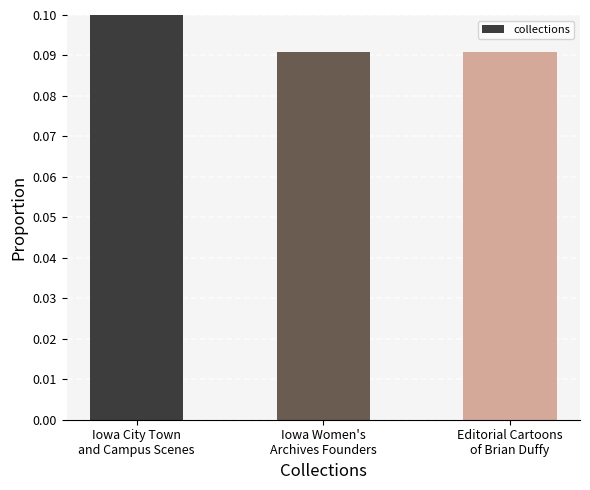

Count the number of categories in the chart.

3